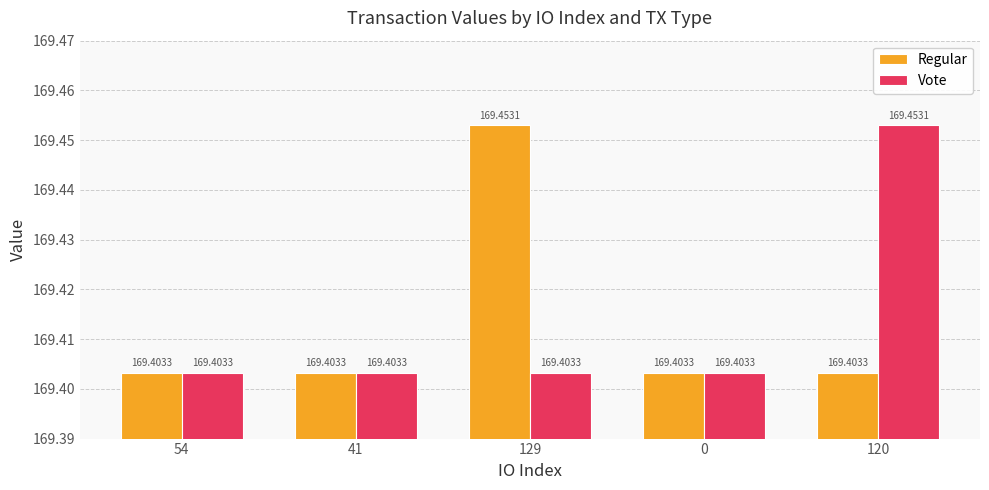

How many groups of bars are there?

5